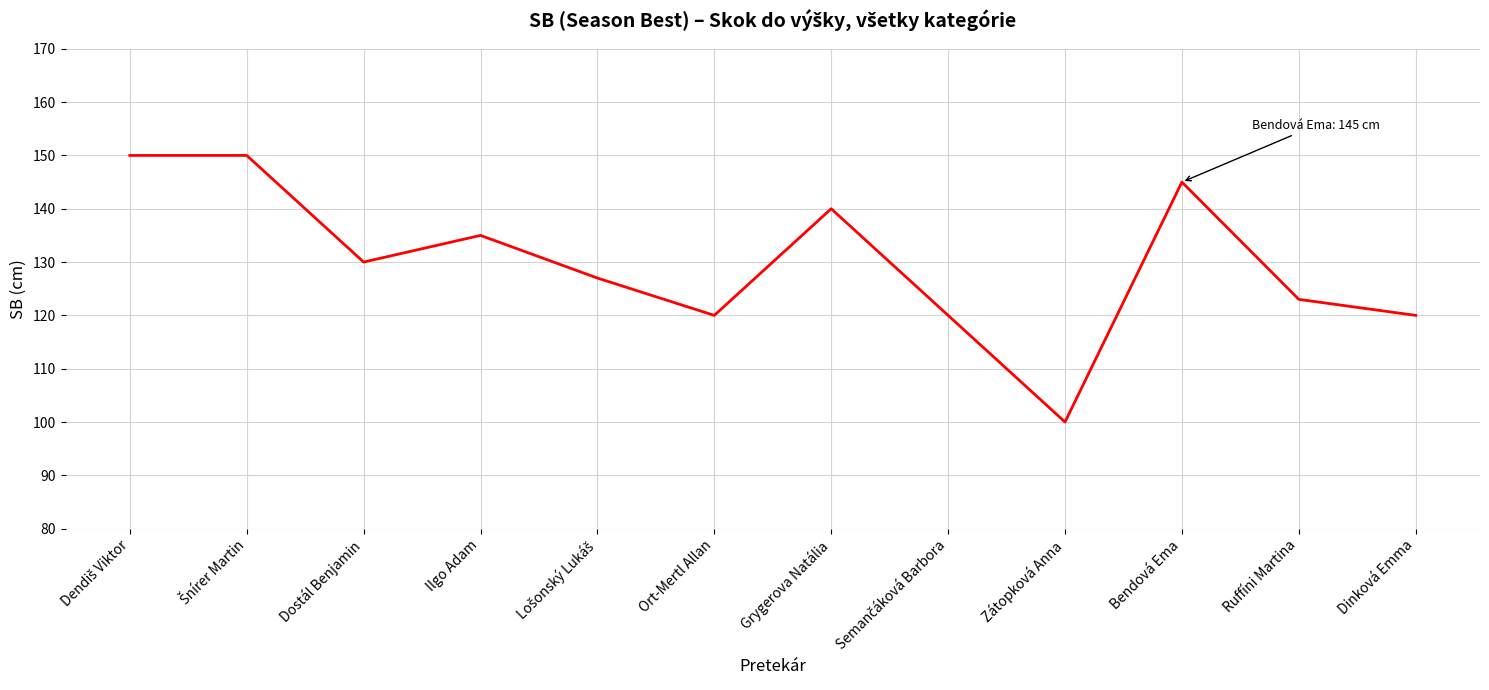

True or false: the data has more than 1 interior local peaks.

True